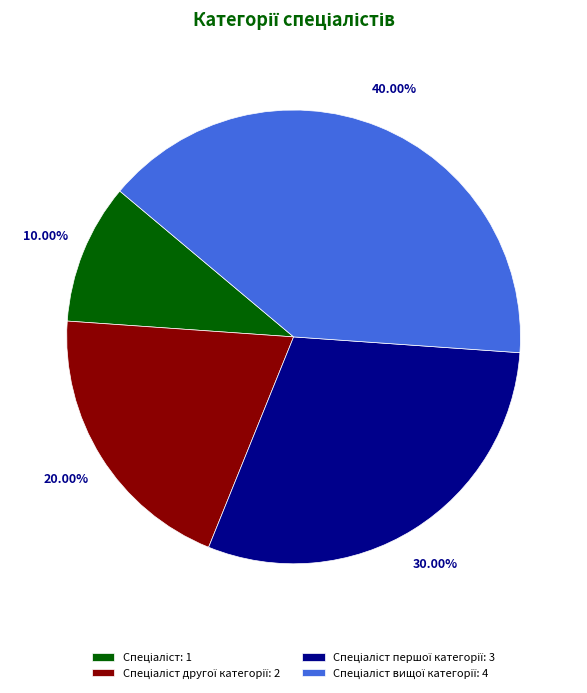

How many slices are in this pie chart?

4